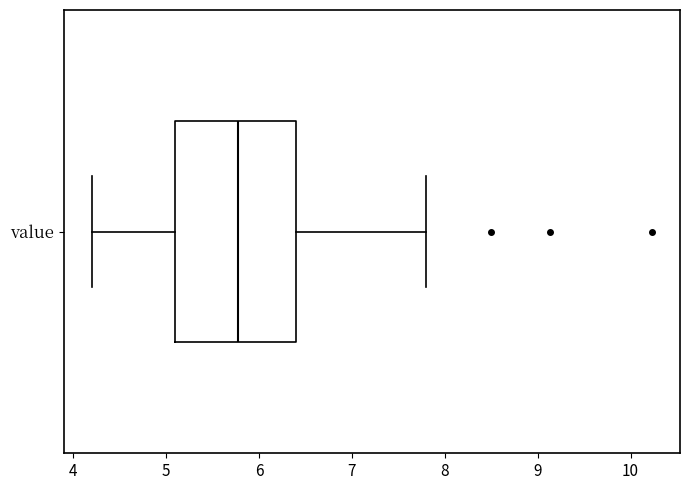

Transcribe this box plot: give where the median line is, the range the box spans, and where the two whiskers end, as read against the x-axis. The values are not printed on the chart, so give them approximately, as read against the axis.

median 5.8, box 5.1 to 6.4, whiskers 4.2 to 7.8